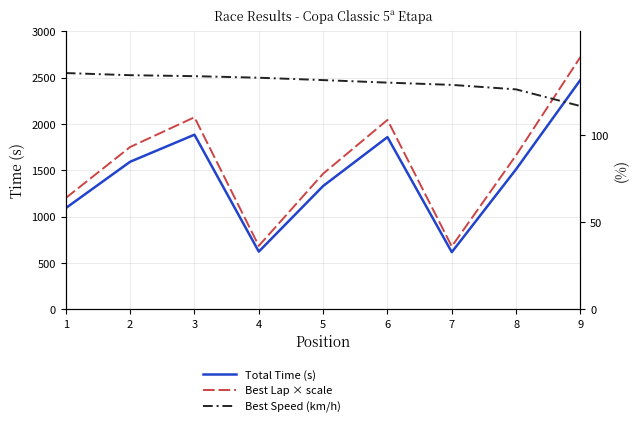

What is the sum of all Best Speed (km/h) values?

1172.8